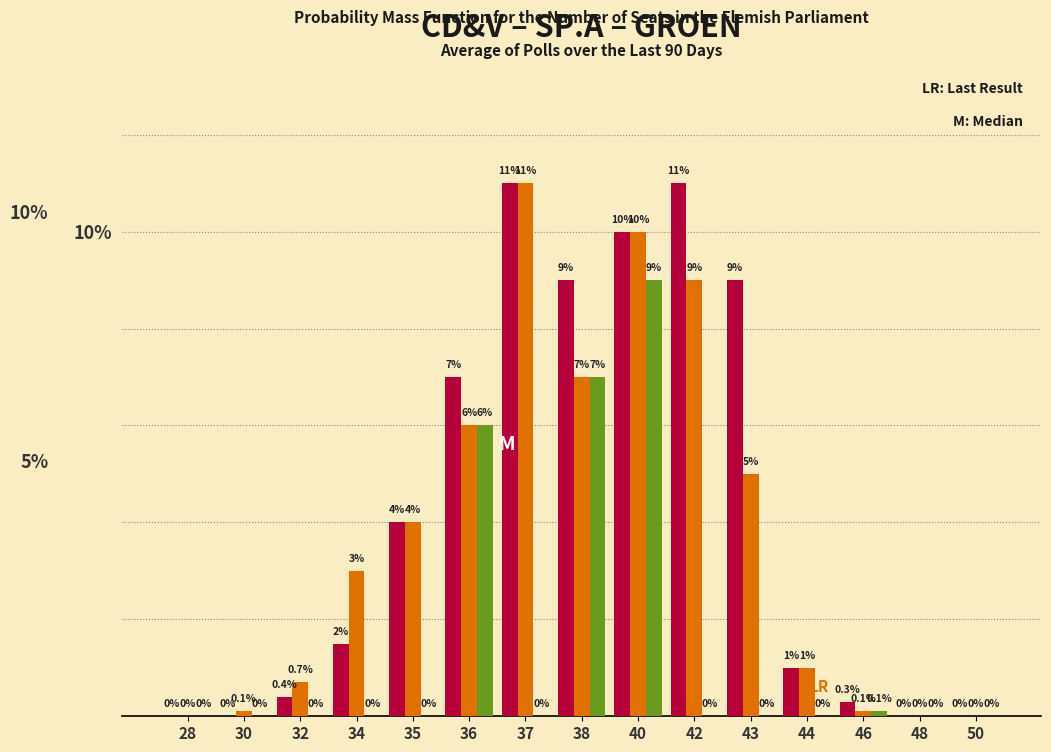

Reading right to left, extract all data points from this chart.

CD&V: 50=0.0	48=0.0	46=0.3	44=1.0	43=9.0	42=11.0	40=10.0	38=9.0	37=11.0	36=7.0	35=4.0	34=1.5	32=0.4	30=0.0	28=0.0
SP.A: 50=0.0	48=0.0	46=0.1	44=1.0	43=5.0	42=9.0	40=10.0	38=7.0	37=11.0	36=6.0	35=4.0	34=3.0	32=0.7	30=0.1	28=0.0
GROEN: 50=0.0	48=0.0	46=0.1	44=0.0	43=0.0	42=0.0	40=9.0	38=7.0	37=0.0	36=6.0	35=0.0	34=0.0	32=0.0	30=0.0	28=0.0